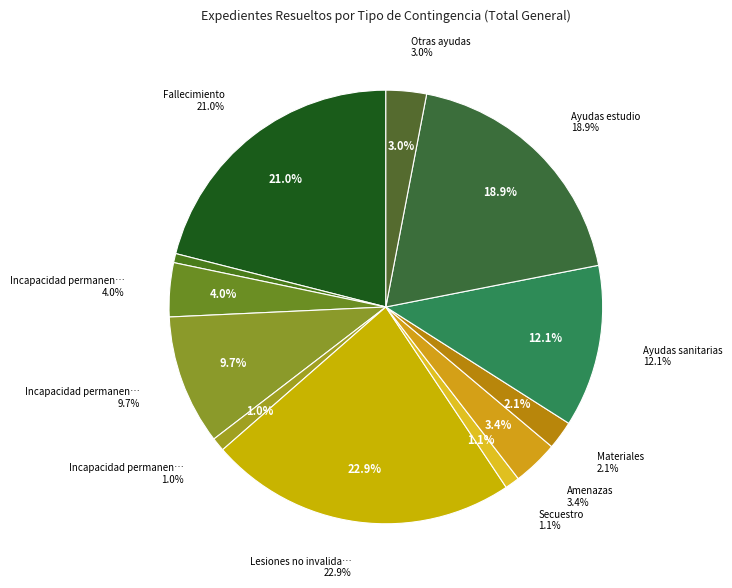

How many slices are in this pie chart?

12